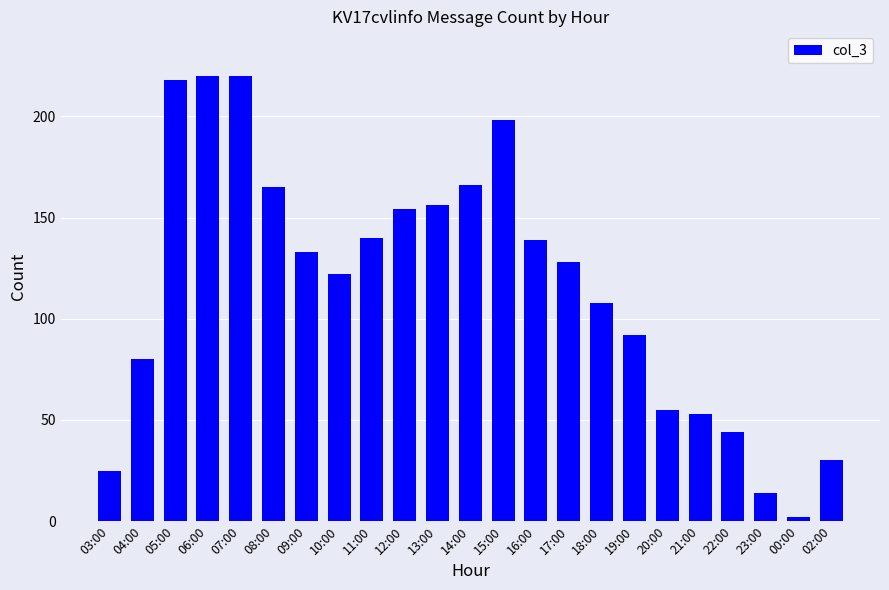

What is the difference between the values at 03:00 and 21:00?

28